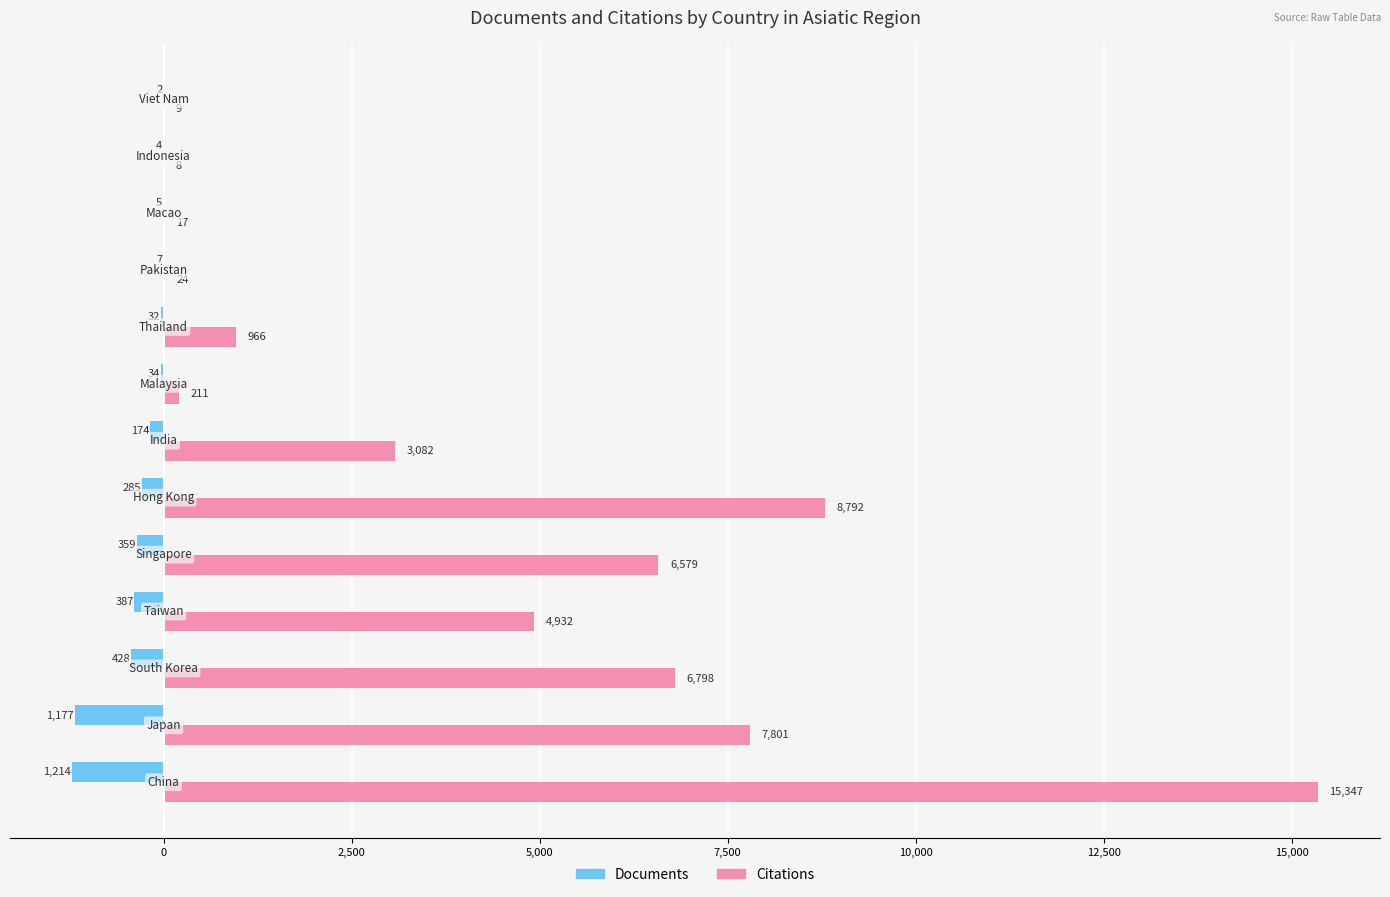

What is the sum of all Citations values?

54566